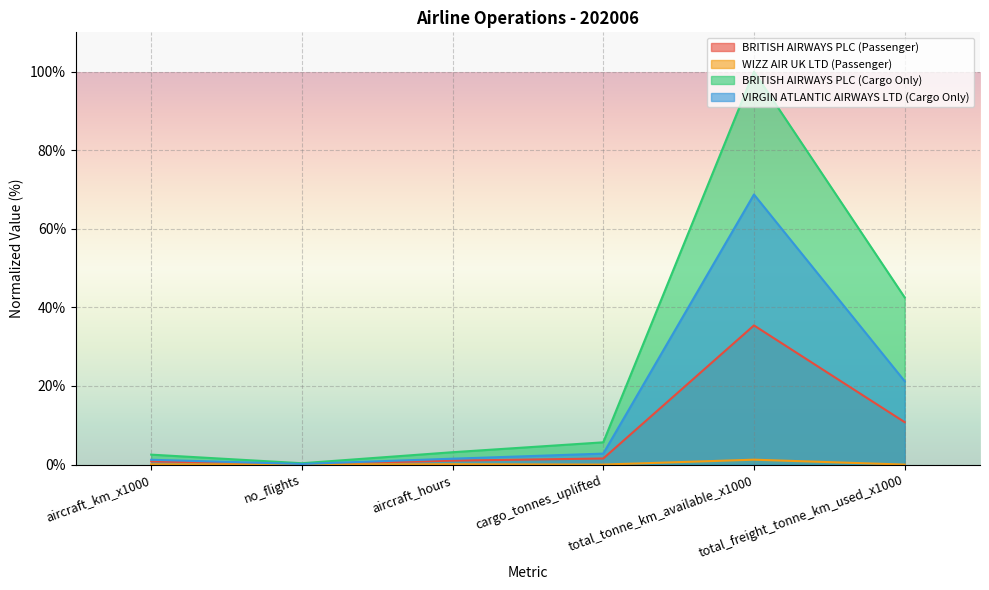

Reading left to right, transcribe all the data shown in this chart.

BRITISH AIRWAYS PLC (Passenger): aircraft_km_x1000=0.8	no_flights=0.1	aircraft_hours=1.0	cargo_tonnes_uplifted=1.5	total_tonne_km_available_x1000=35.4	total_freight_tonne_km_used_x1000=10.8
WIZZ AIR UK LTD (Passenger): aircraft_km_x1000=0.1	no_flights=0.0	aircraft_hours=0.1	cargo_tonnes_uplifted=0.0	total_tonne_km_available_x1000=1.2	total_freight_tonne_km_used_x1000=0.0
BRITISH AIRWAYS PLC (Cargo Only): aircraft_km_x1000=2.5	no_flights=0.3	aircraft_hours=3.1	cargo_tonnes_uplifted=5.7	total_tonne_km_available_x1000=100.0	total_freight_tonne_km_used_x1000=42.5
VIRGIN ATLANTIC AIRWAYS LTD (Cargo Only): aircraft_km_x1000=1.2	no_flights=0.2	aircraft_hours=1.5	cargo_tonnes_uplifted=2.8	total_tonne_km_available_x1000=68.7	total_freight_tonne_km_used_x1000=21.2